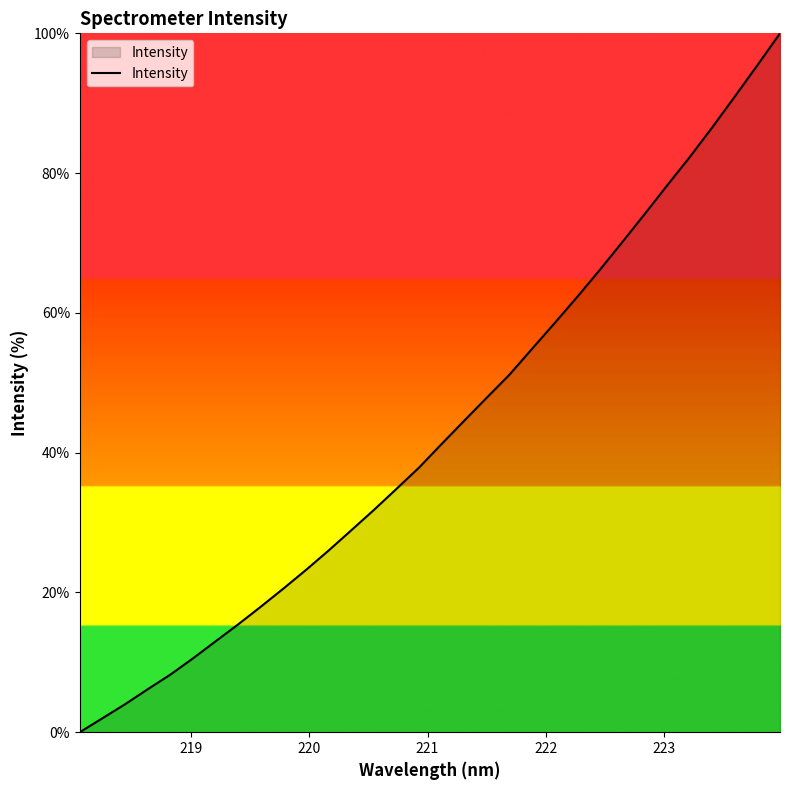

What is the maximum value shown in the chart?

100.0